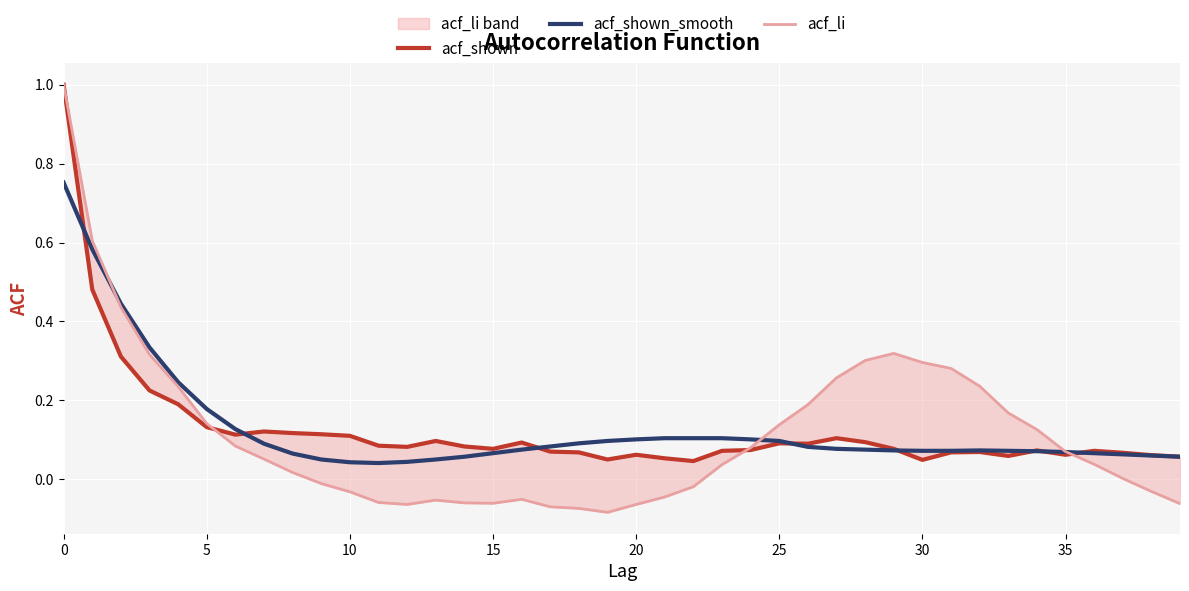

Between 20 and 39, which is larger?

20